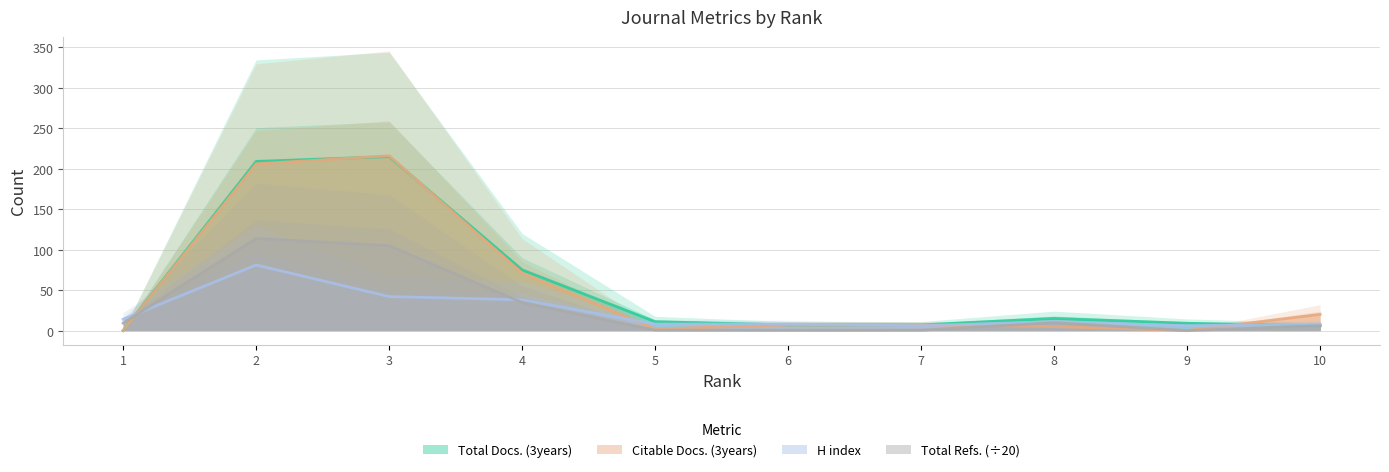

The value of H index at 1 is 6.3. True or false?

False